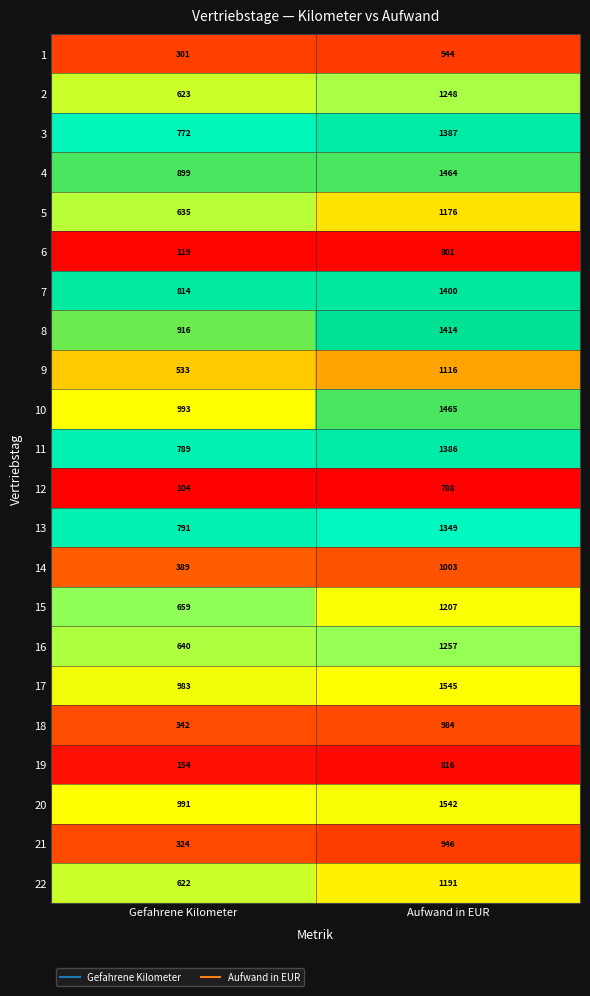

The value of 19 at Gefahrene Kilometer is 107. True or false?

False